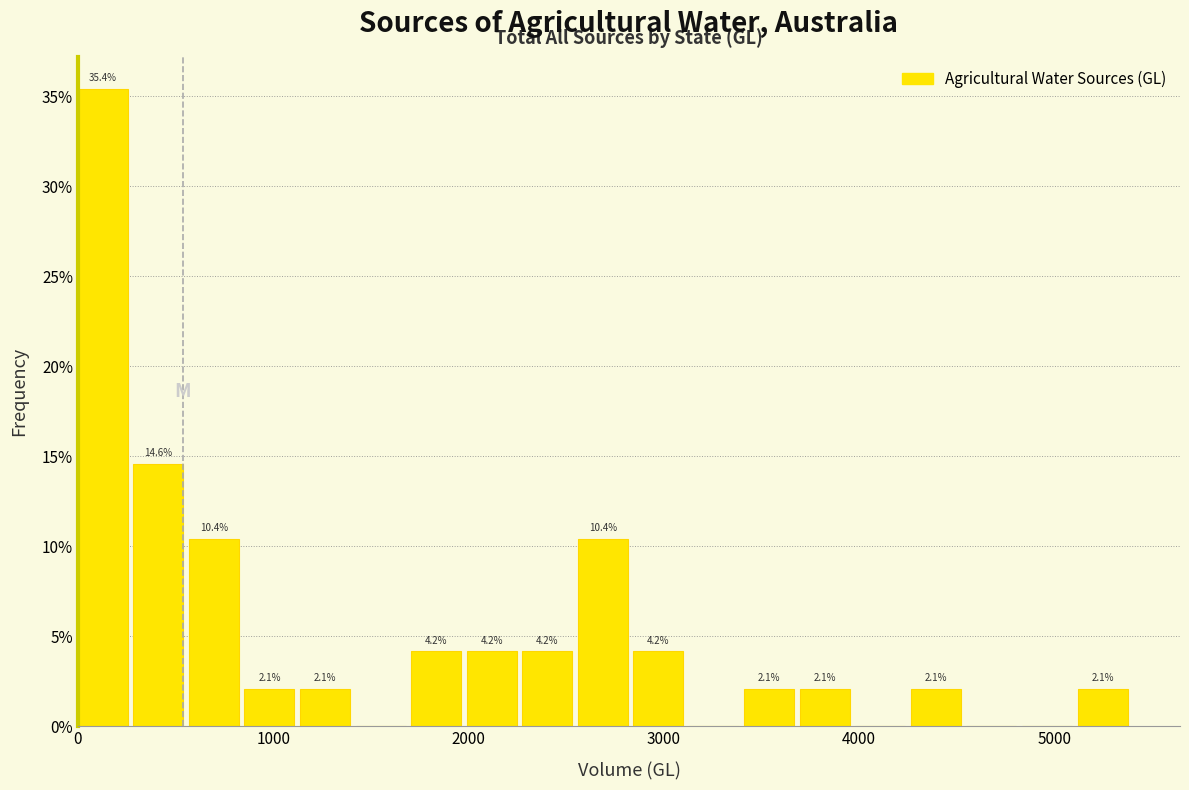

Around what value on the x-axis is the tallest bar? Give the approximate position of its centre, as read against the axis.

100